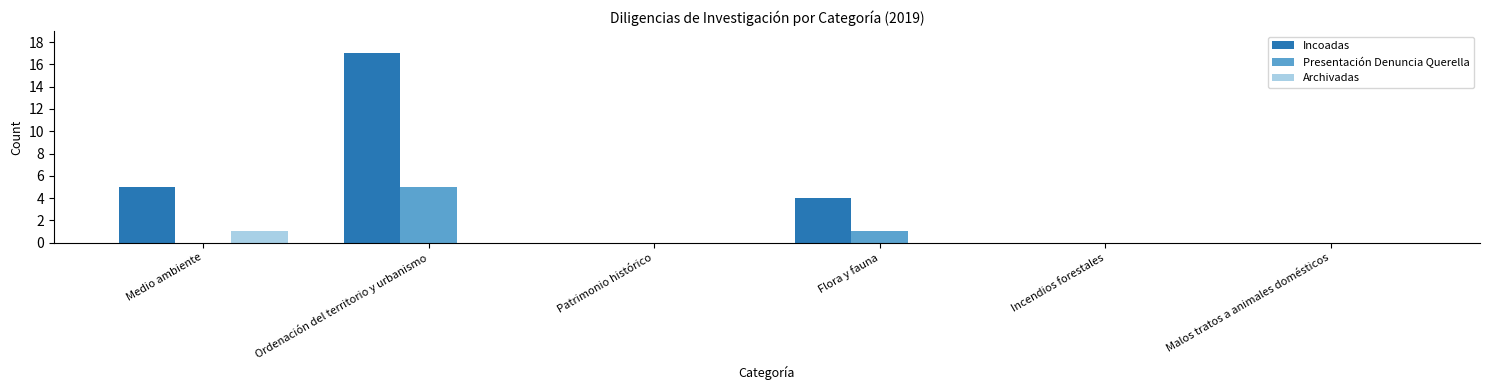

Which series changed the most between Medio ambiente and Incendios forestales?

Incoadas